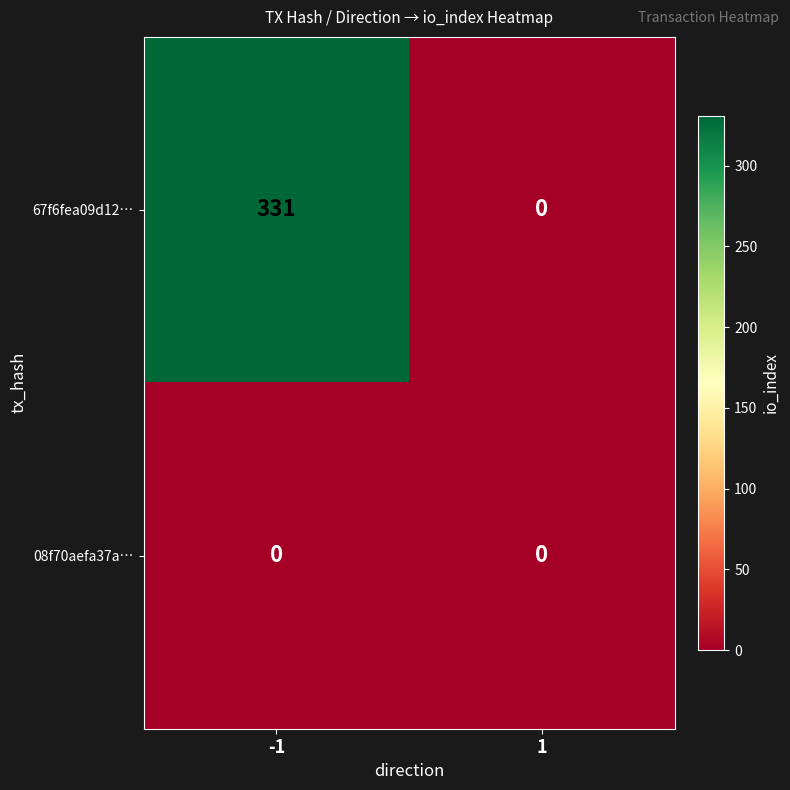

What is the difference between the highest and lowest values at -1?

331